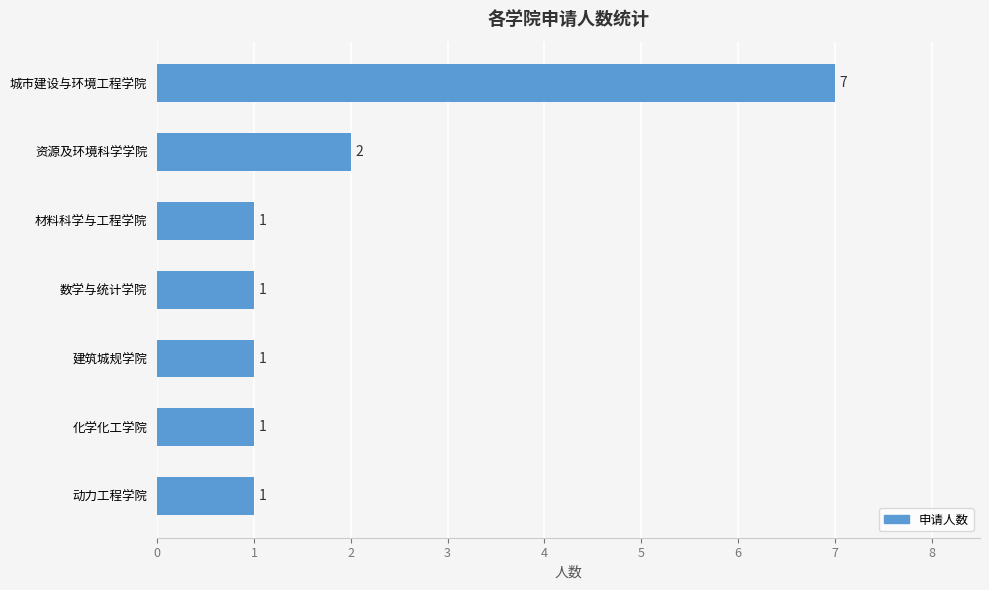

How many bars are there in total?

7